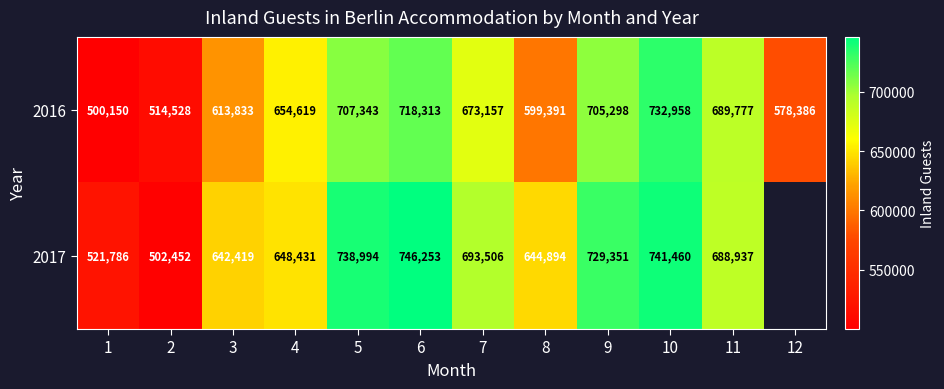

Which series changed the most between 2 and 11?

2017